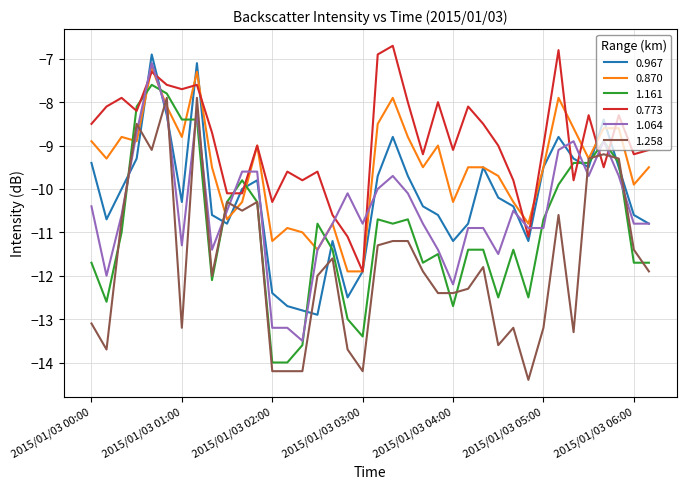

Which series has the largest total across all categories?

0.773